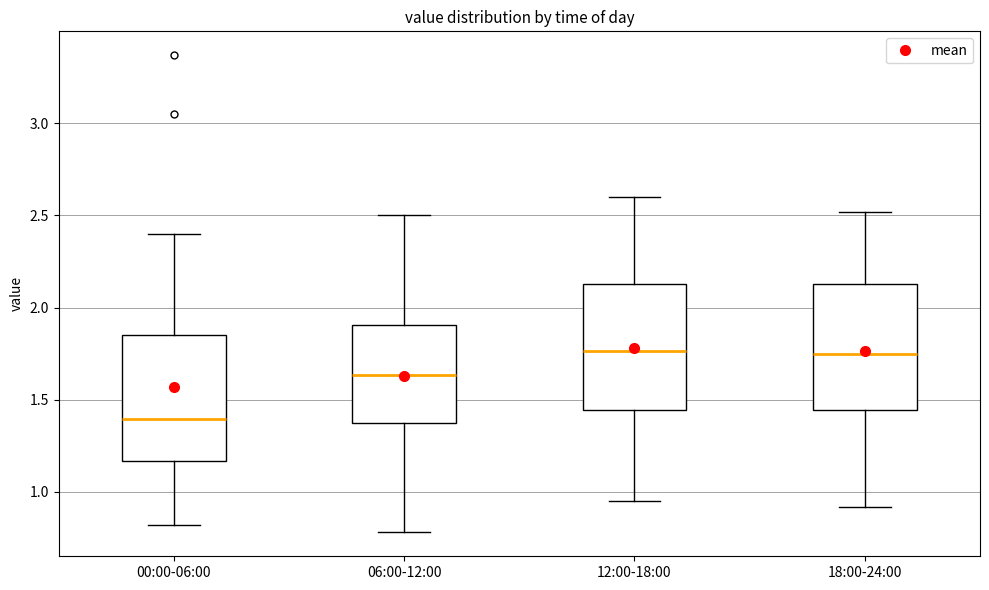

Reading left to right, transcribe this box plot: for each box, give where its median line is, the range the box spans, and where its two whiskers end, as read against the y-axis. The values are not printed on the chart, so give them approximately, as read against the axis.

00:00-06:00: median 1.40, box 1.15 to 1.85, whiskers 0.80 to 2.40
06:00-12:00: median 1.65, box 1.35 to 1.90, whiskers 0.80 to 2.50
12:00-18:00: median 1.75, box 1.45 to 2.15, whiskers 0.95 to 2.60
18:00-24:00: median 1.75, box 1.45 to 2.15, whiskers 0.90 to 2.50